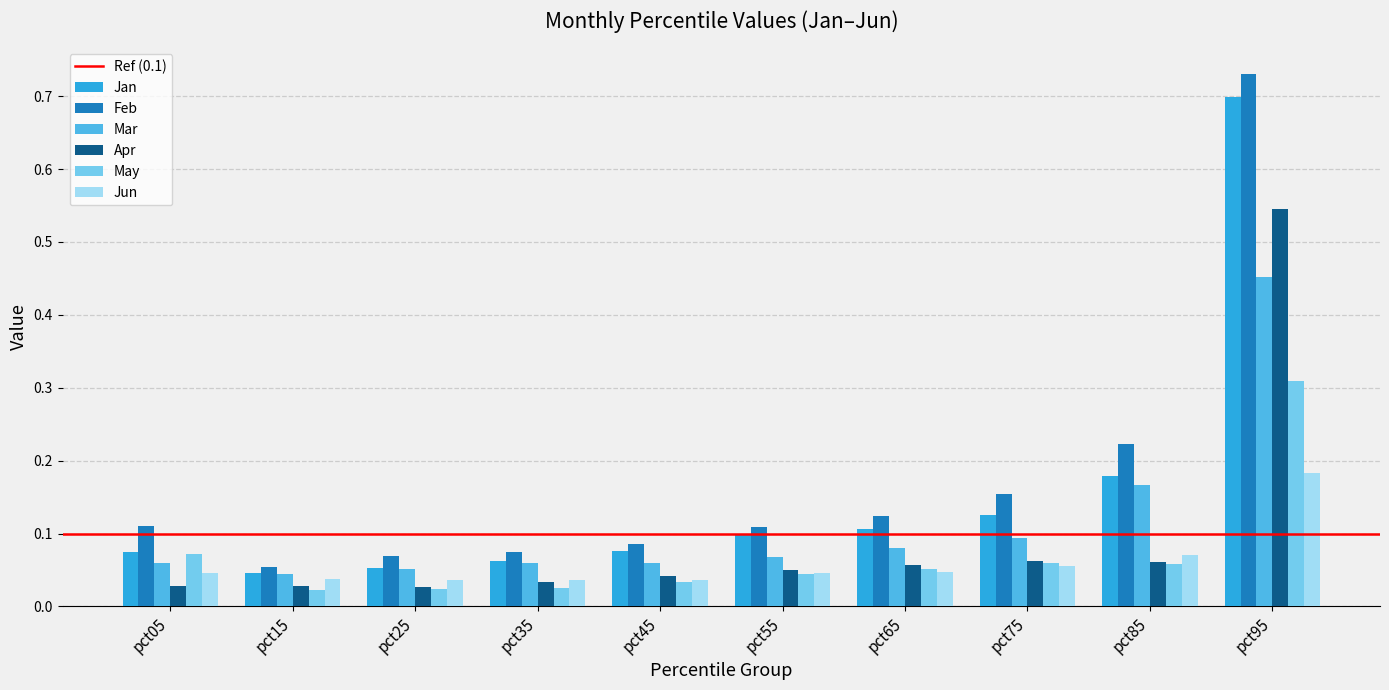

The Jun series shows 0.2 at pct95. True or false?

True